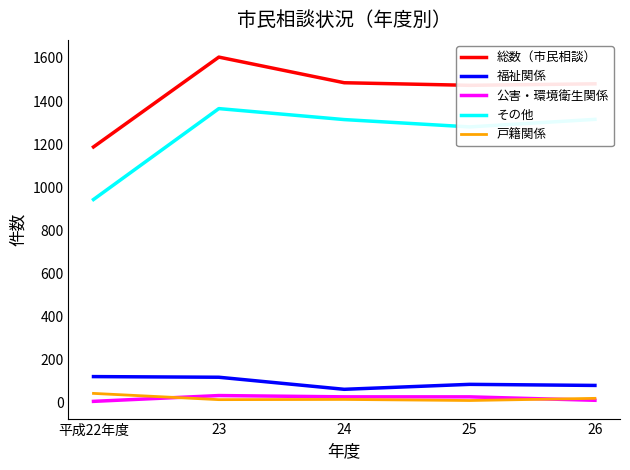

What is the spread (max minus min) of values at 25?

1463